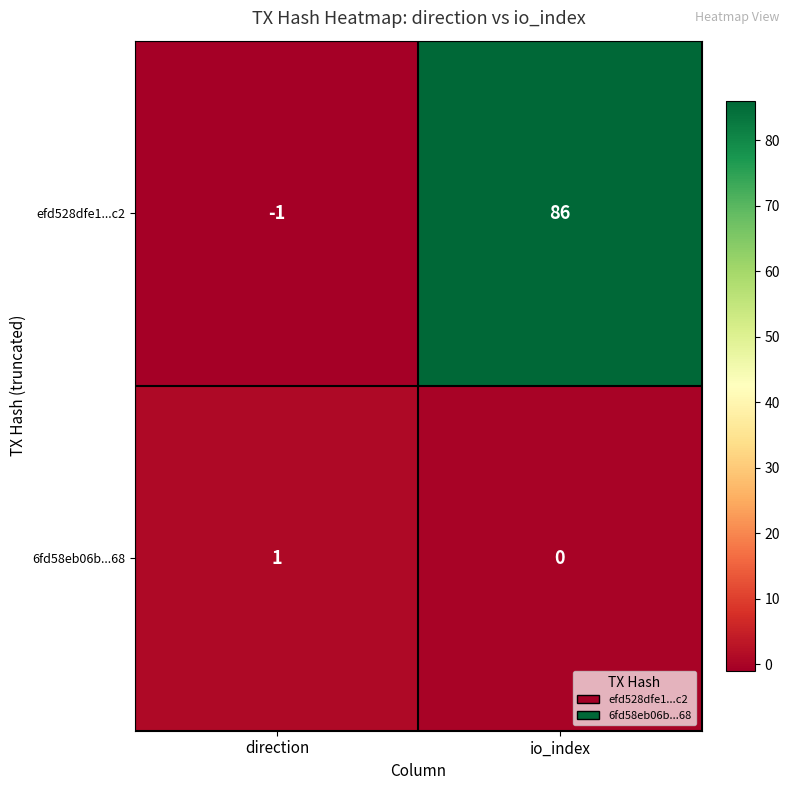

Reading left to right, extract all data points from this chart.

efd528dfe1...c2: direction=-1	io_index=86
6fd58eb06b...68: direction=1	io_index=0